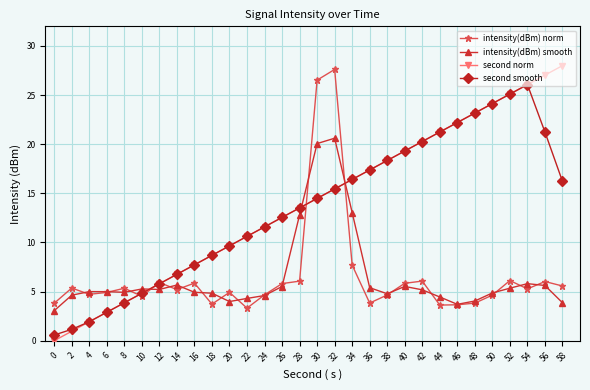

What is the value of the intensity(dBm) smooth point at the 26th from the left?

4.9